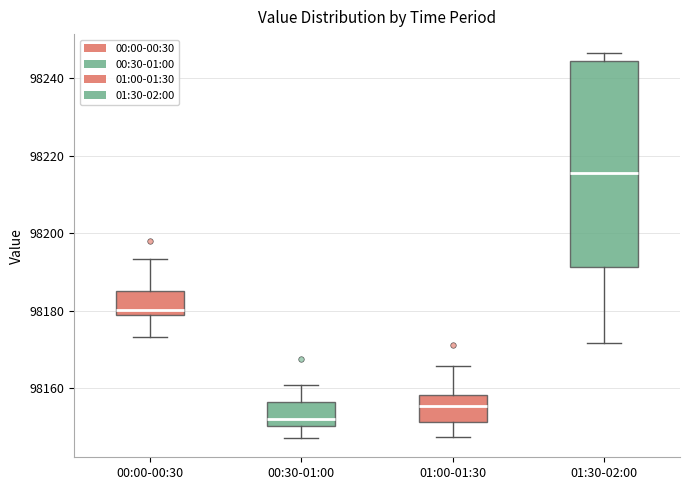

Which box is the tallest, from its lower edge to its upper edge?

01:30-02:00